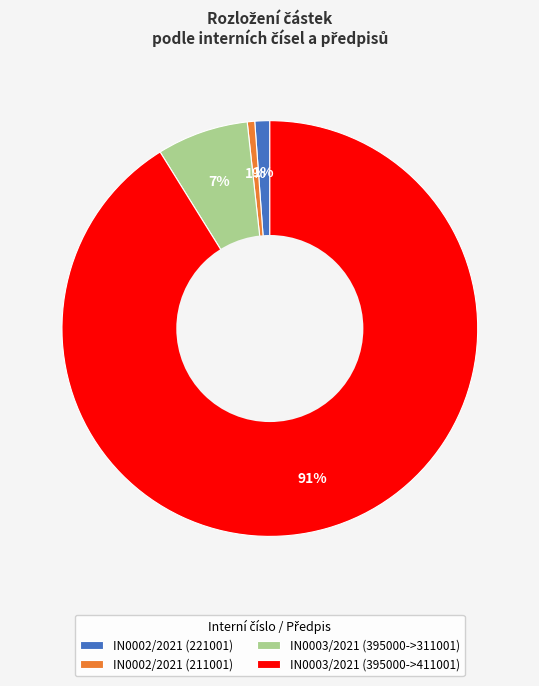

Which has a higher value, IN0003/2021 (395000->311001) or IN0002/2021 (211001)?

IN0003/2021 (395000->311001)